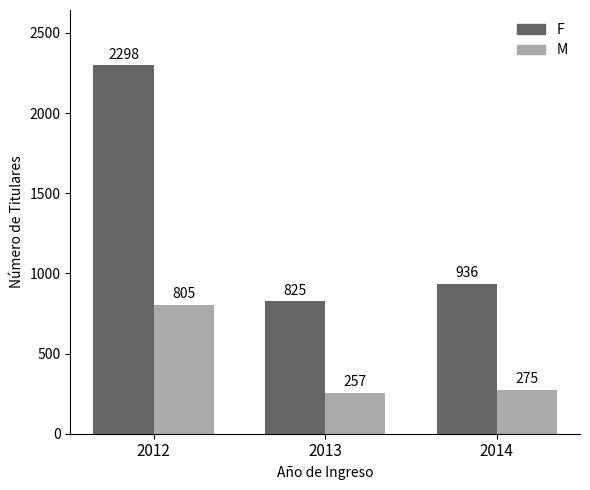

At which category is the sum across all series the highest?

2012